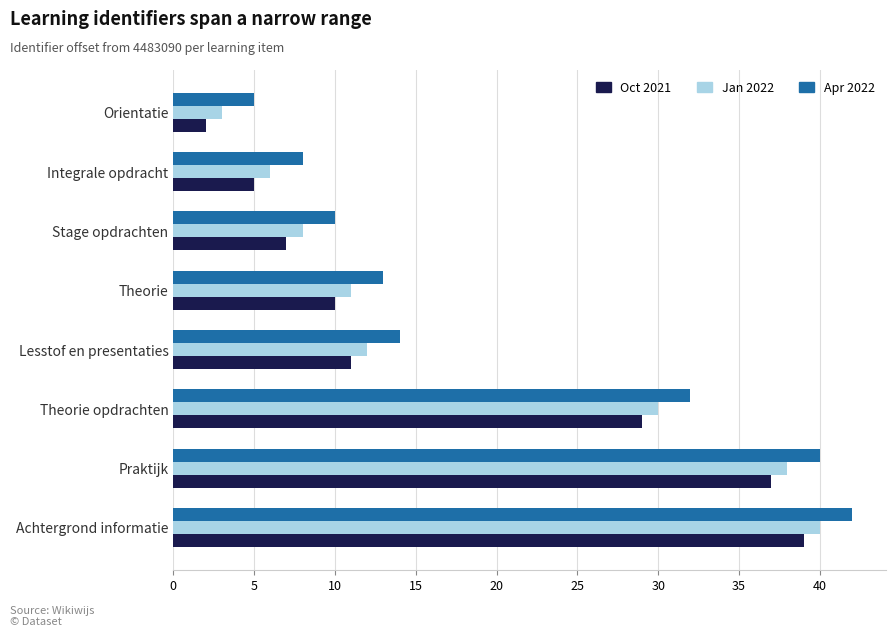

What is the difference between the second highest and second lowest values in the Oct 2021 series?

32